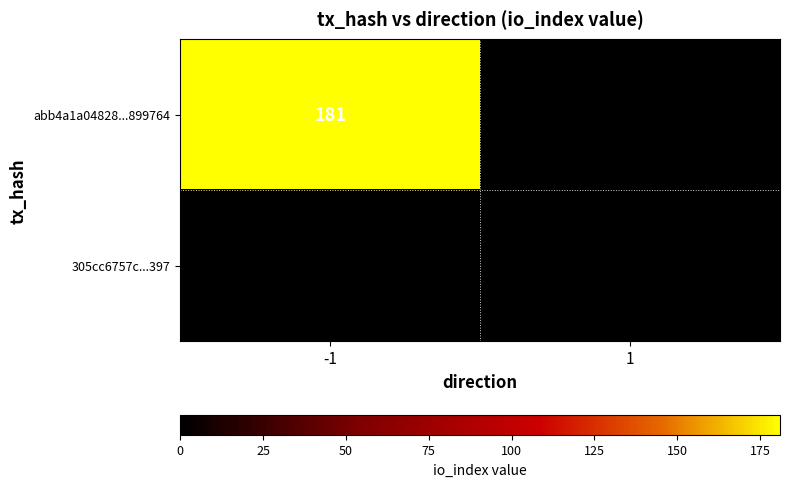

Count the number of categories in the chart.

2